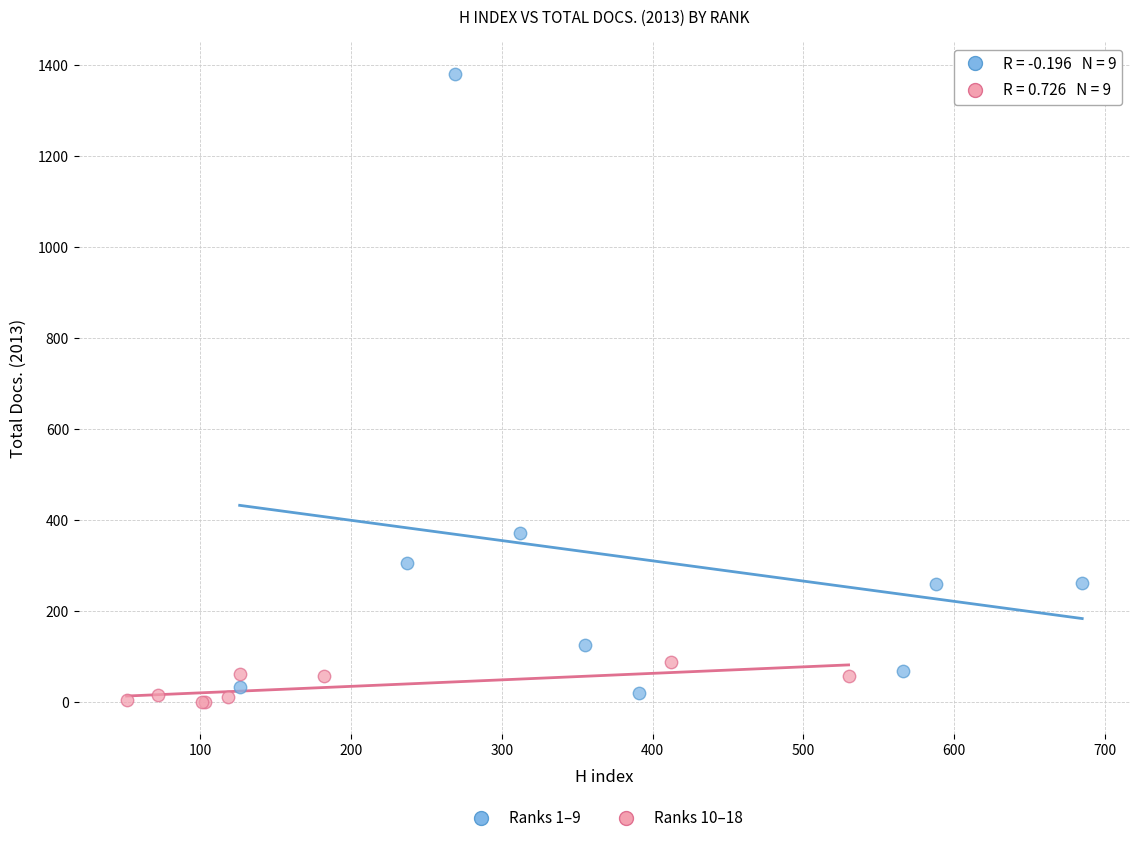

Which series has the widest spread of Y values?

Ranks 1–9